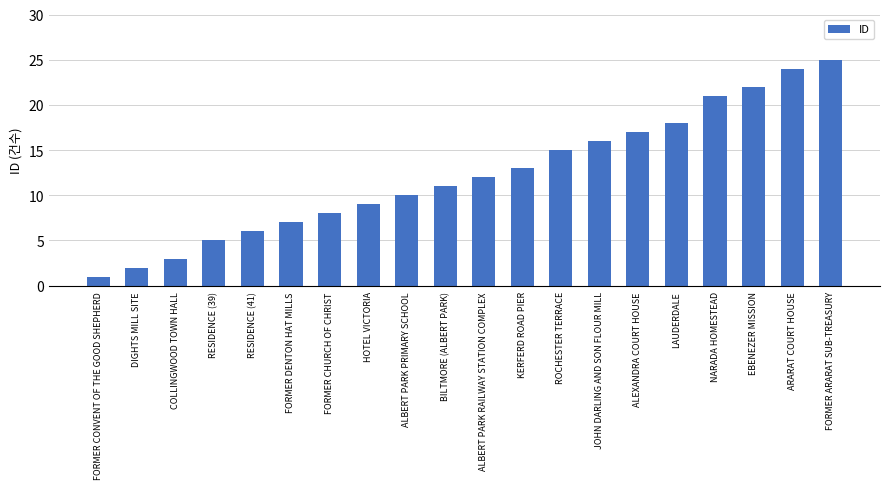

Which has a higher value, ALEXANDRA COURT HOUSE or ALBERT PARK RAILWAY STATION COMPLEX?

ALEXANDRA COURT HOUSE